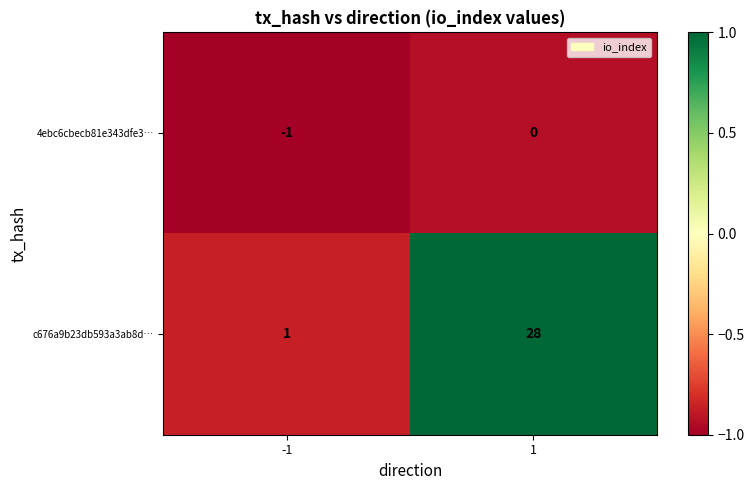

Reading left to right, list all the values displayed in this chart.

4ebc6cbecb81e343dfe3…: -1	0
c676a9b23db593a3ab8d…: 1	28